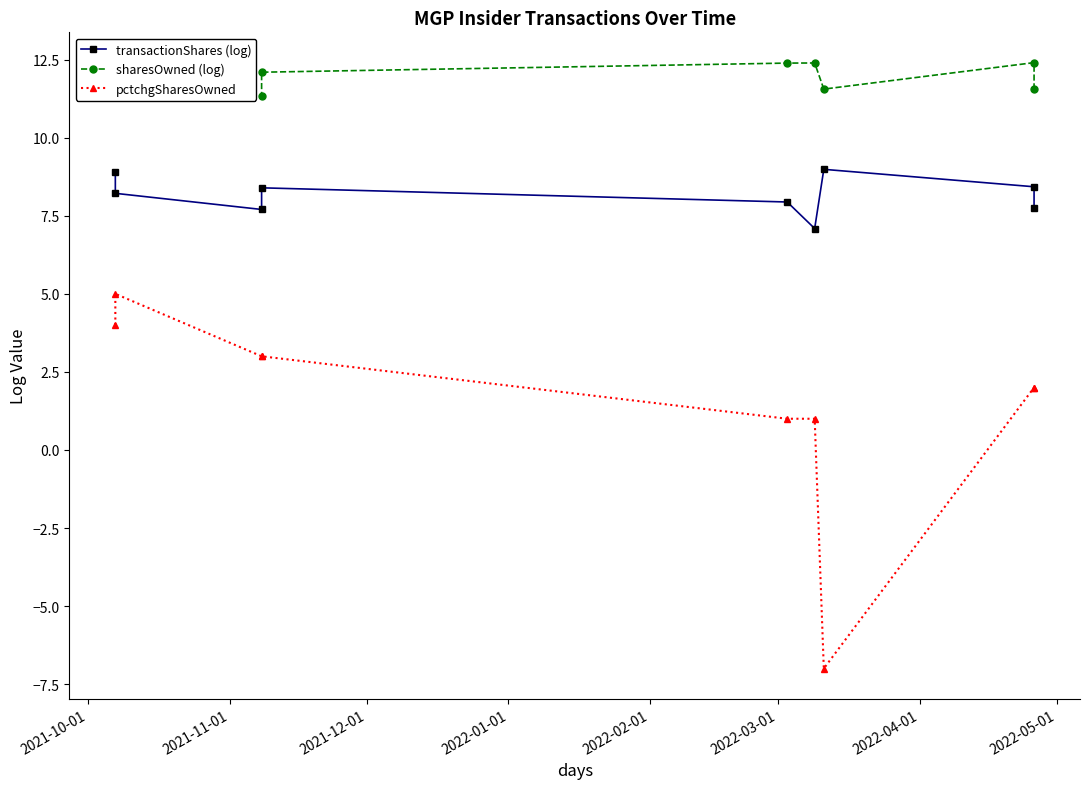

How many values in the sharesOwned (log) series are below 12?

4